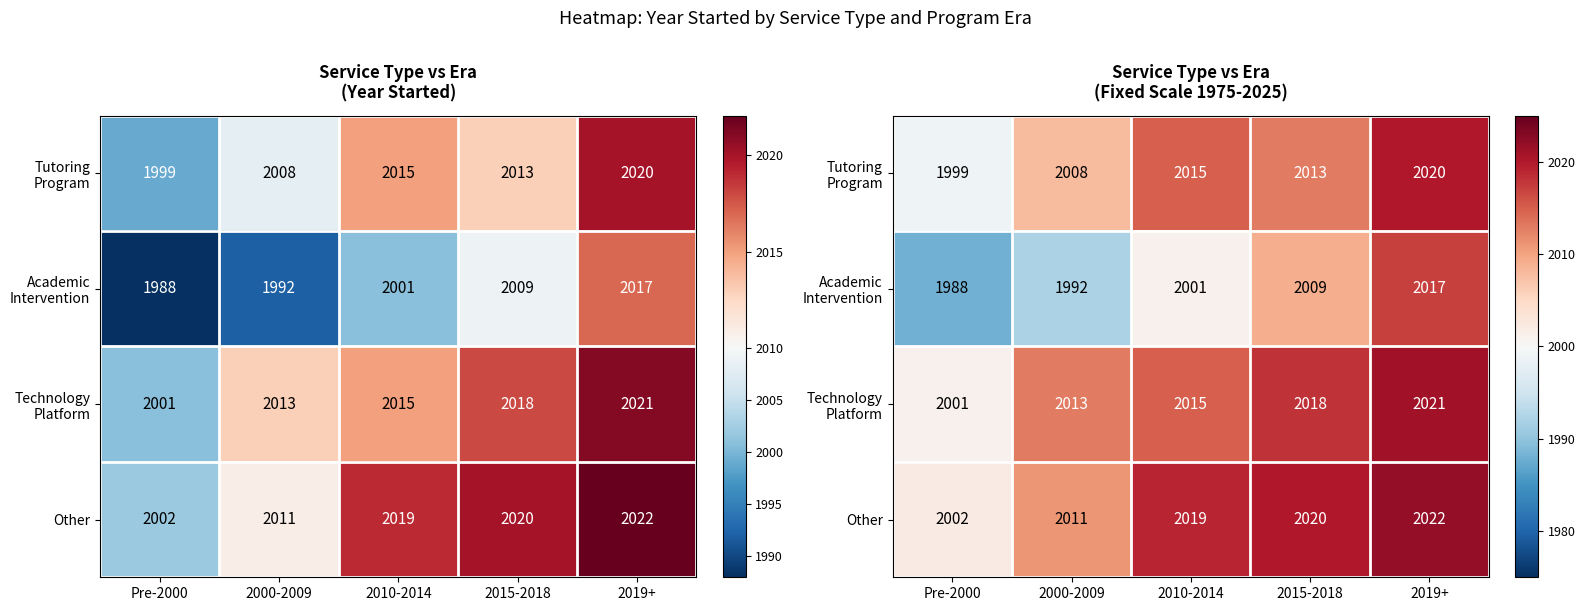

Rank the categories by Other value from lowest to highest.

Pre-2000, 2000-2009, 2010-2014, 2015-2018, 2019+